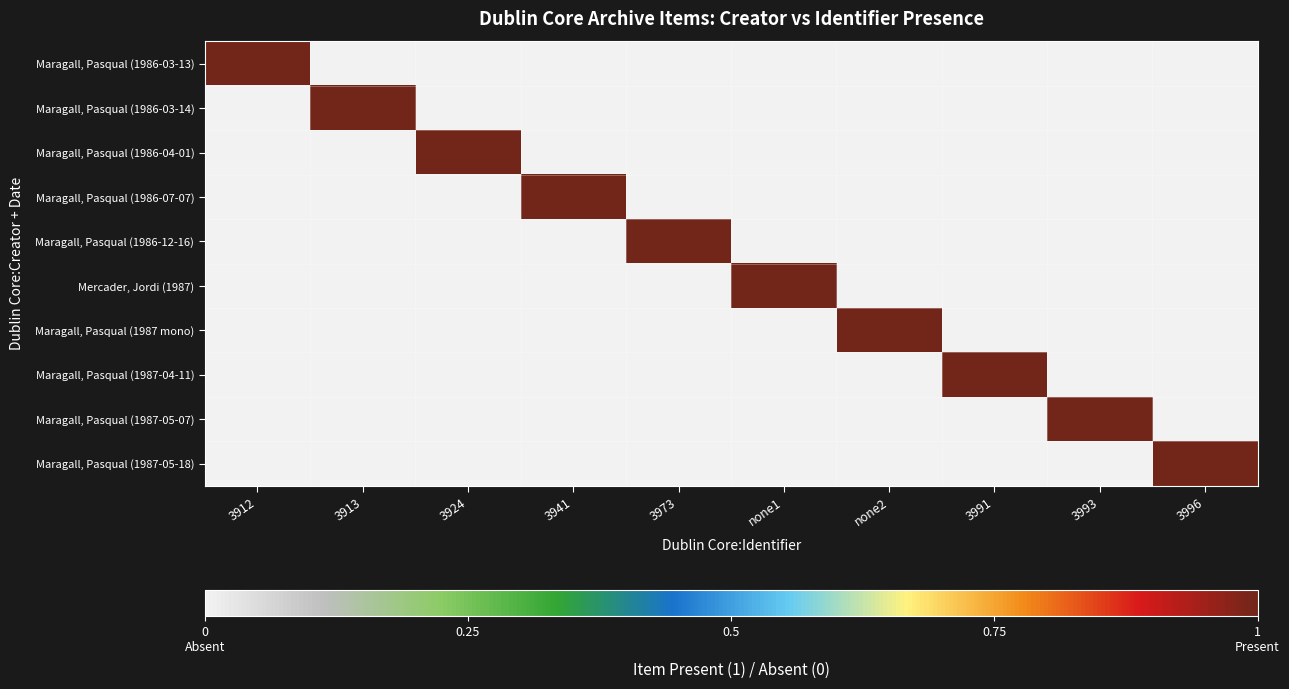

What is the greatest value displayed?

1